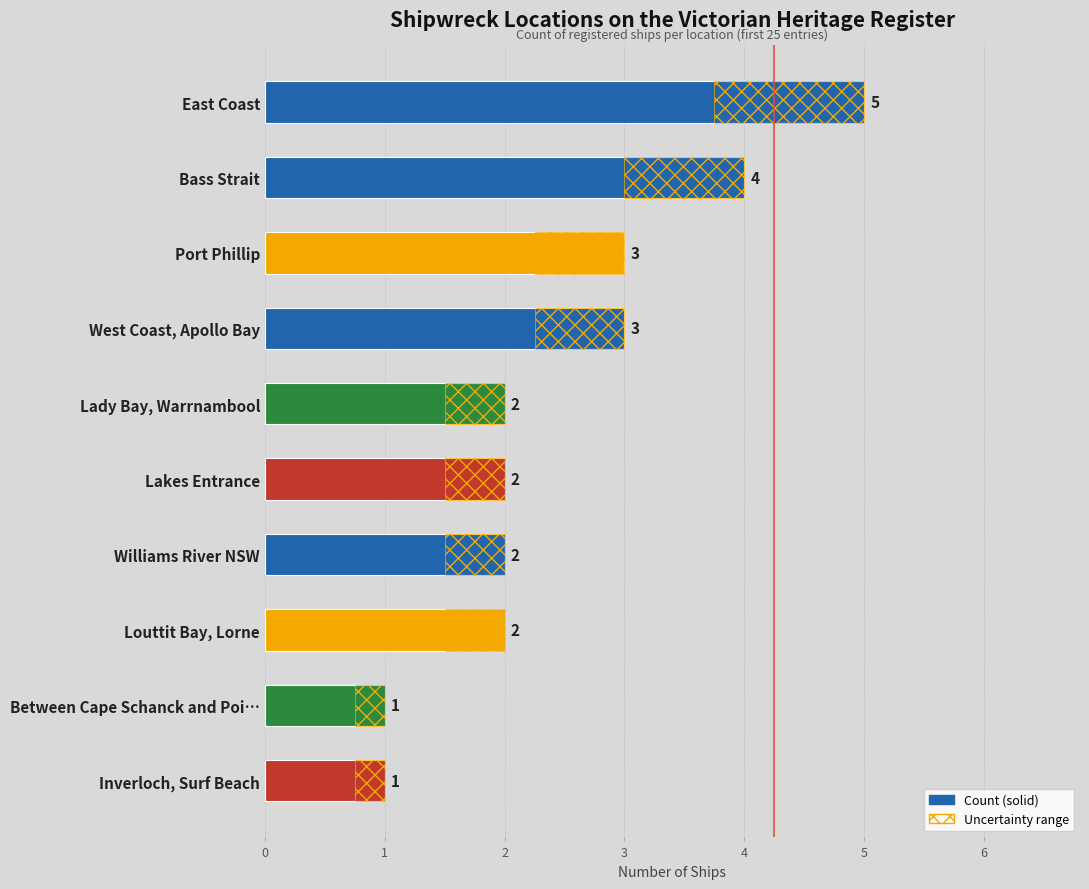

List the labels in order of Count value, smallest first.

8, 9, 4, 5, 6, 7, 2, 3, 1, 0